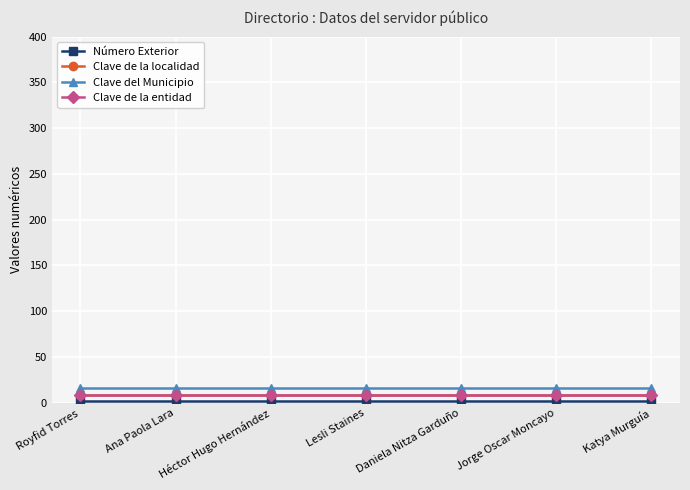

What is the sum of all Número Exterior values?

14